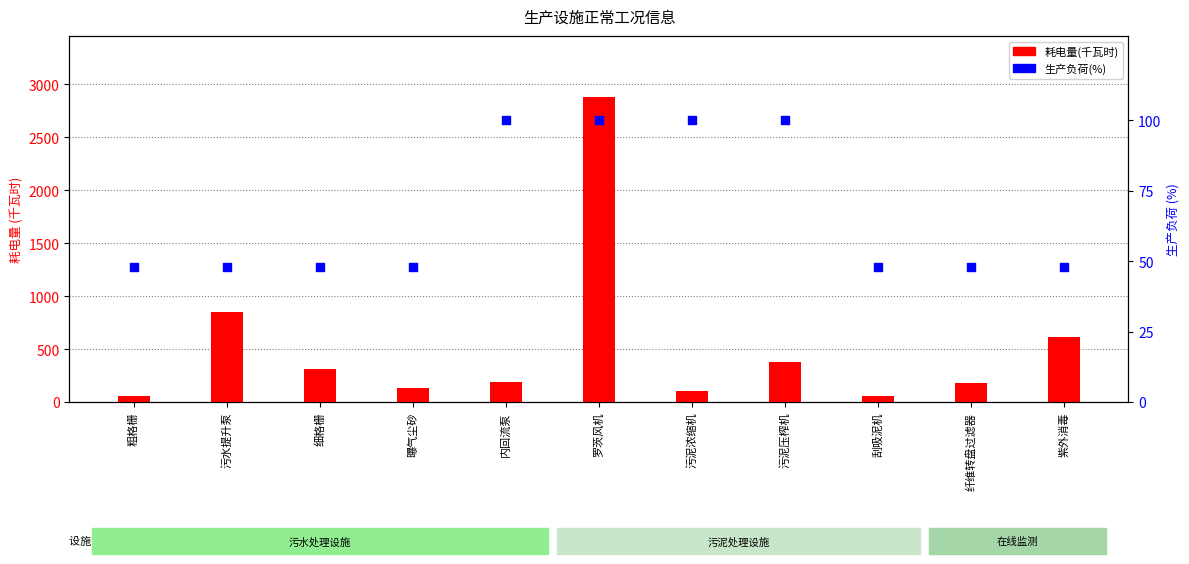

At how many categories does at least one series exceed 1738?

1